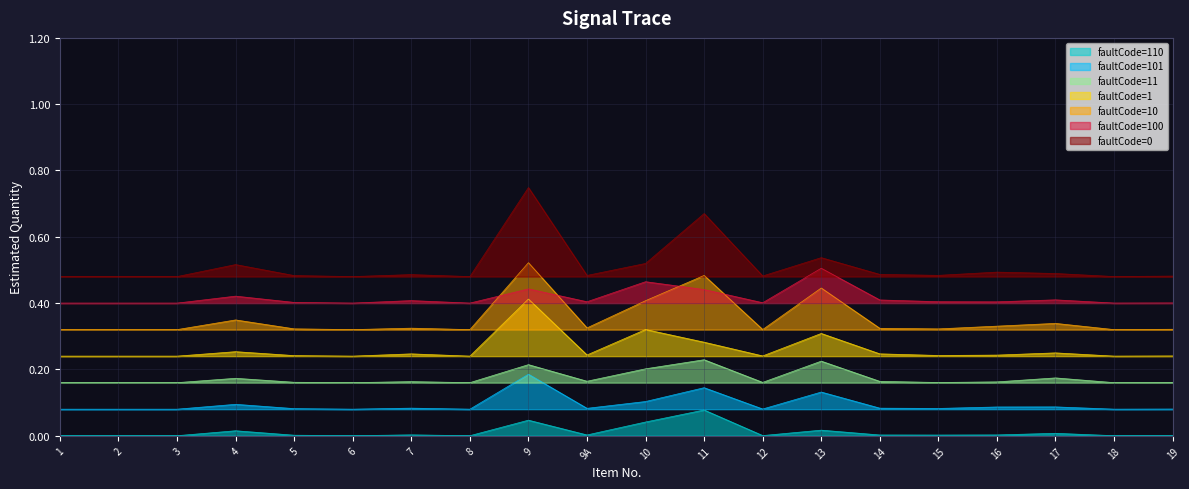

How many lines are shown in the chart?

7